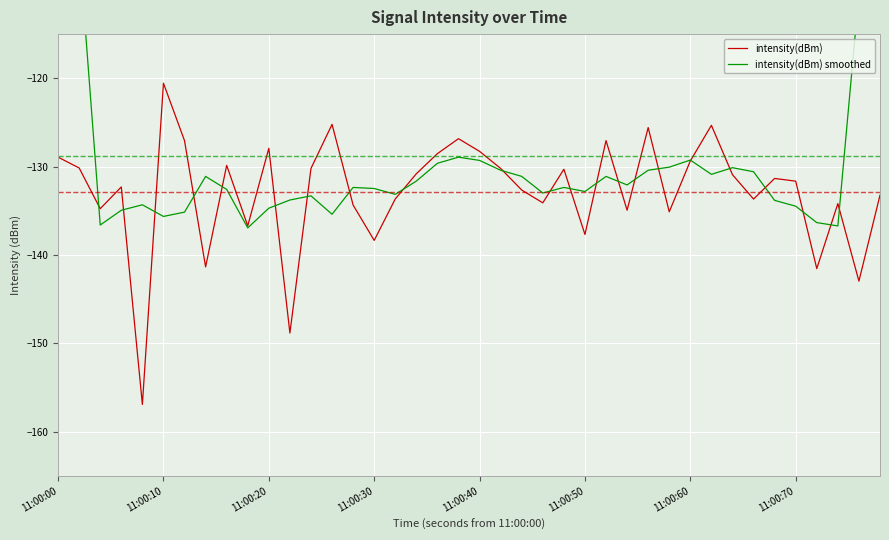

The value of intensity(dBm) at 11:00:10 is -120.6. True or false?

True